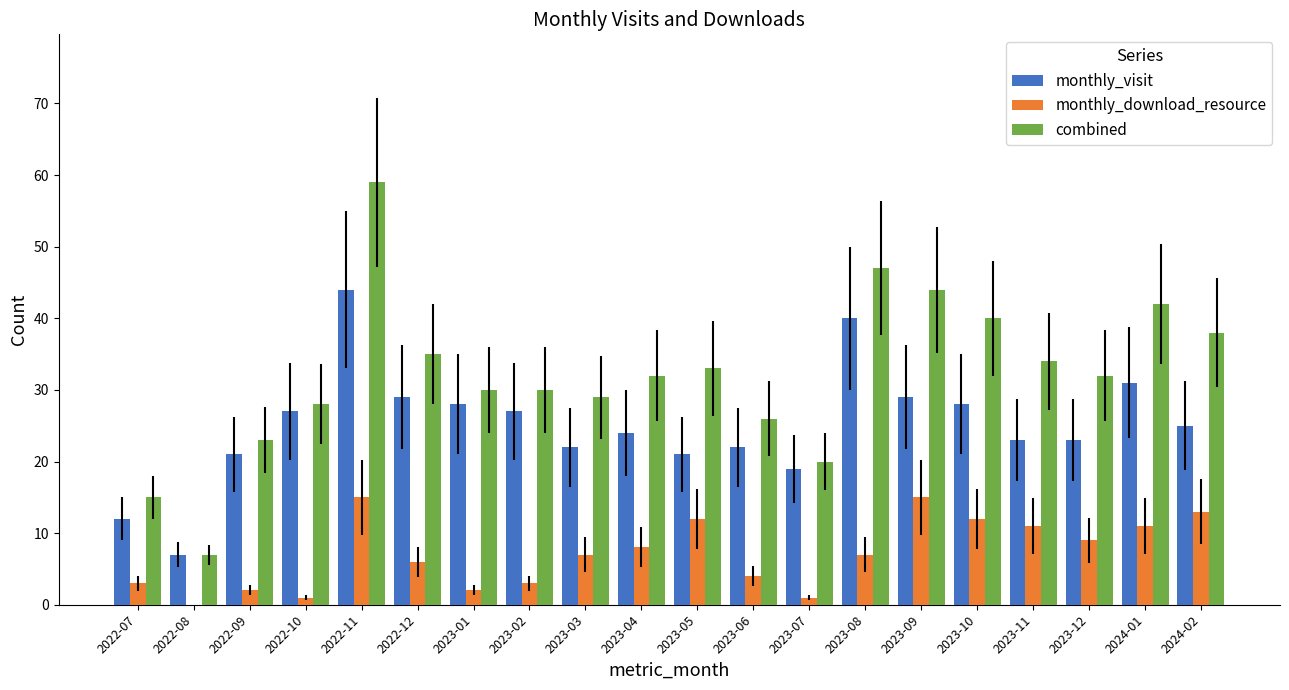

What is the greatest value displayed?

59